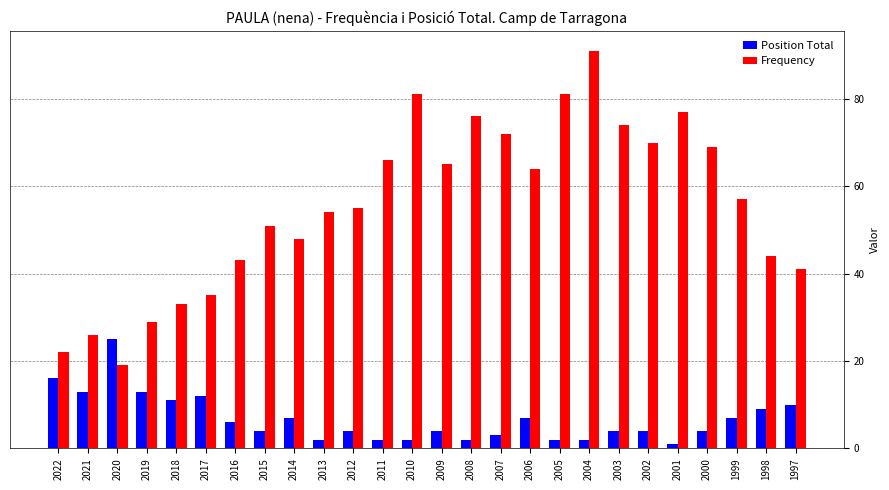

Where is Frequency nearest to the value 55?

2012